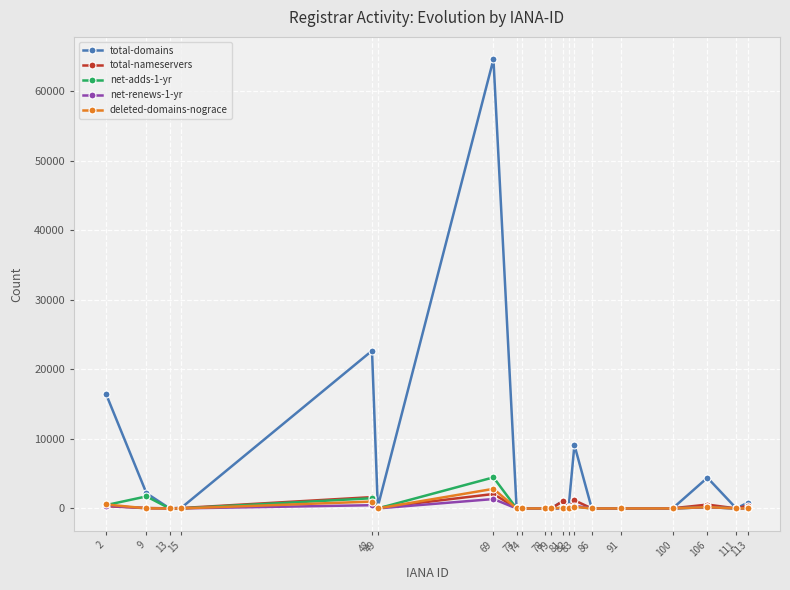

What is the spread (max minus min) of values at 49?

242